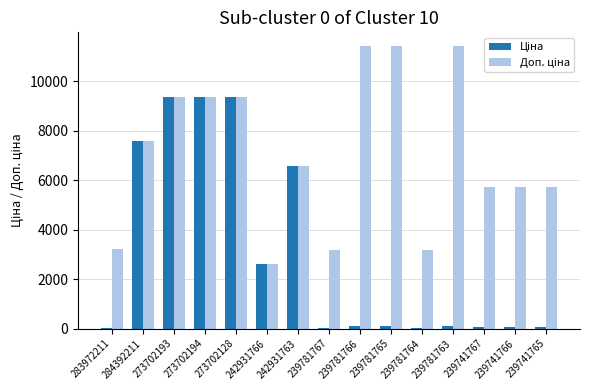

Reading left to right, transcribe all the data shown in this chart.

Ціна: 283972211=32.0	284392211=7596.5	273702193=9384.0	273702194=9384.0	273702128=9384.0	242931766=2627.5	242931763=6568.8	239781767=31.9	239781766=114.1	239781765=114.1	239781764=31.9	239781763=114.1	239741767=57.0	239741766=57.0	239741765=57.0
Доп. ціна: 283972211=3205.0	284392211=7596.5	273702193=9384.0	273702194=9384.0	273702128=9384.0	242931766=2628.0	242931763=6568.8	239781767=3195.0	239781766=11410.0	239781765=11410.0	239781764=3195.0	239781763=11410.0	239741767=5705.0	239741766=5705.0	239741765=5705.0